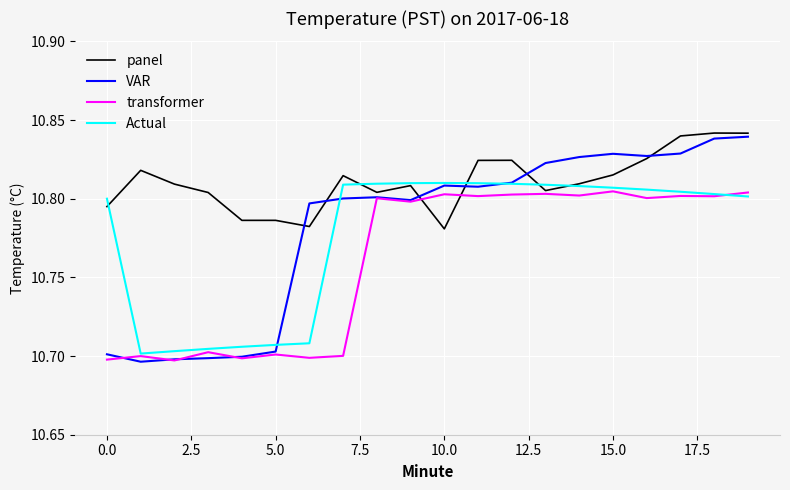

Which series has the largest range (max minus min)?

VAR